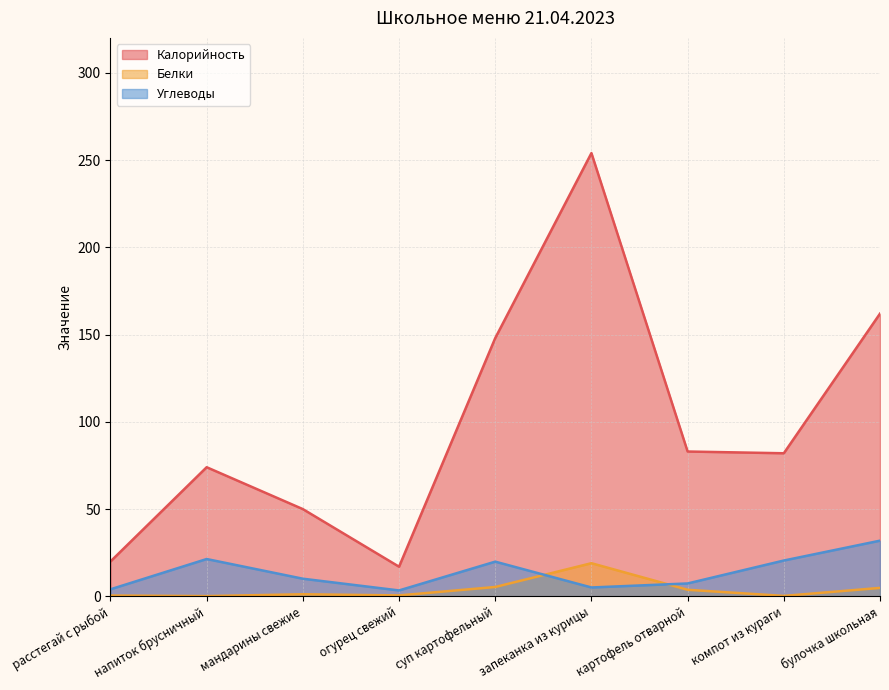

What is the difference between the maximum and minimum values in the Калорийность series?

237.0